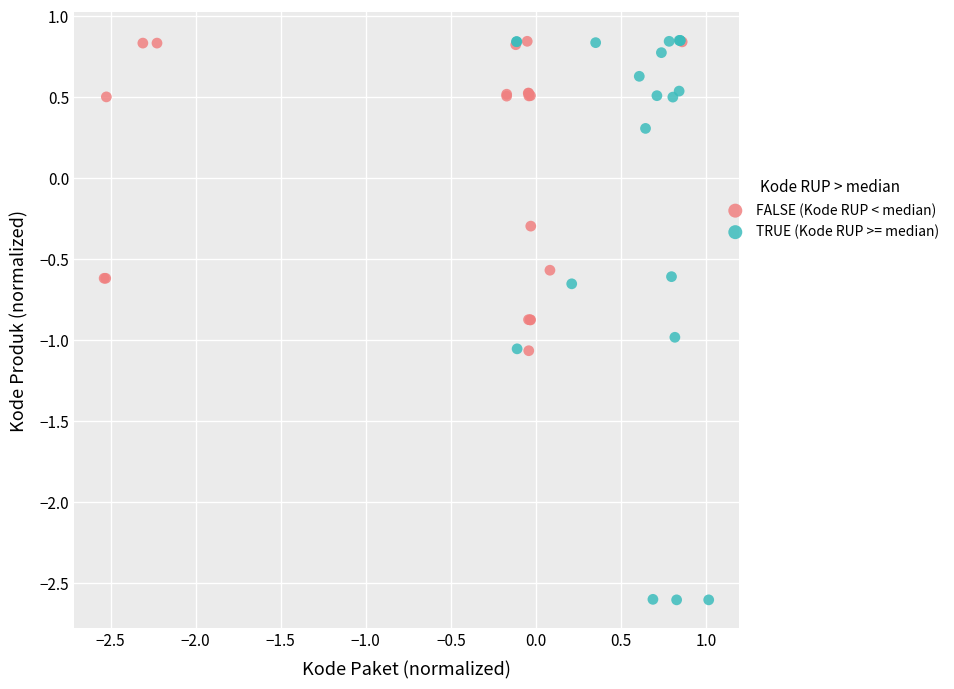

Which series has the largest Y range (max minus min)?

TRUE (Kode RUP >= median)